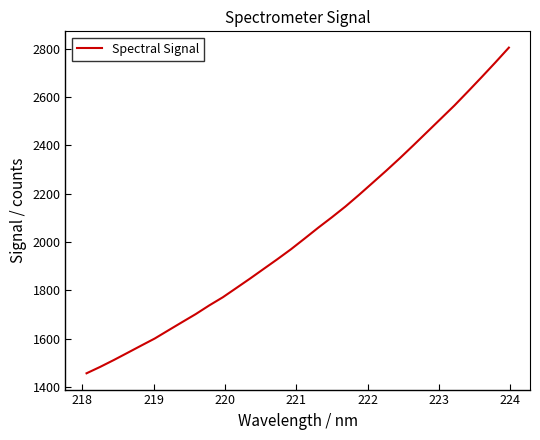

What is the minimum value shown in the chart?

1455.9